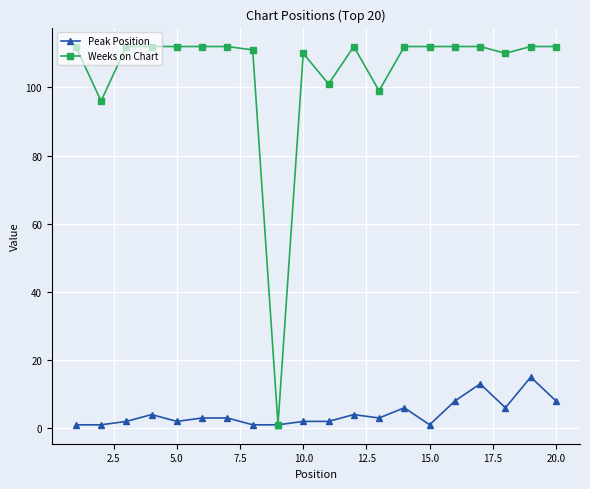

Which series has the largest total across all categories?

Weeks on Chart